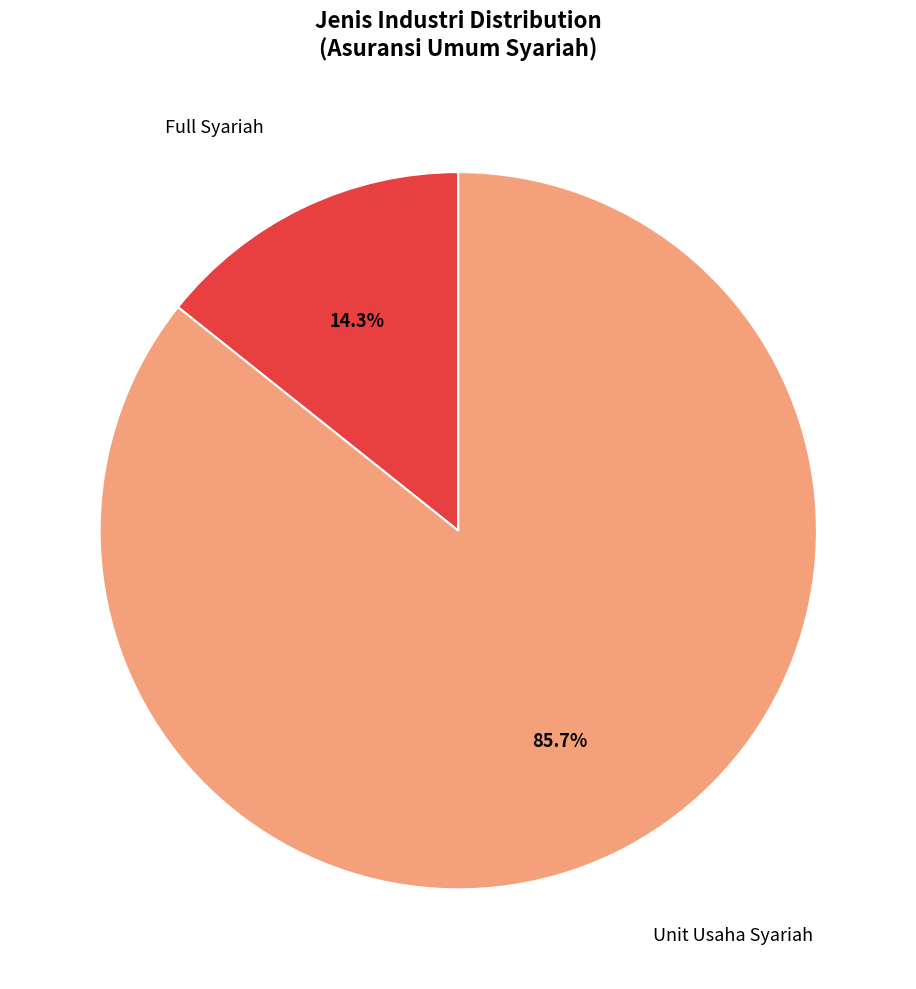

Does Unit Usaha Syariah account for over 50% of the chart?

Yes